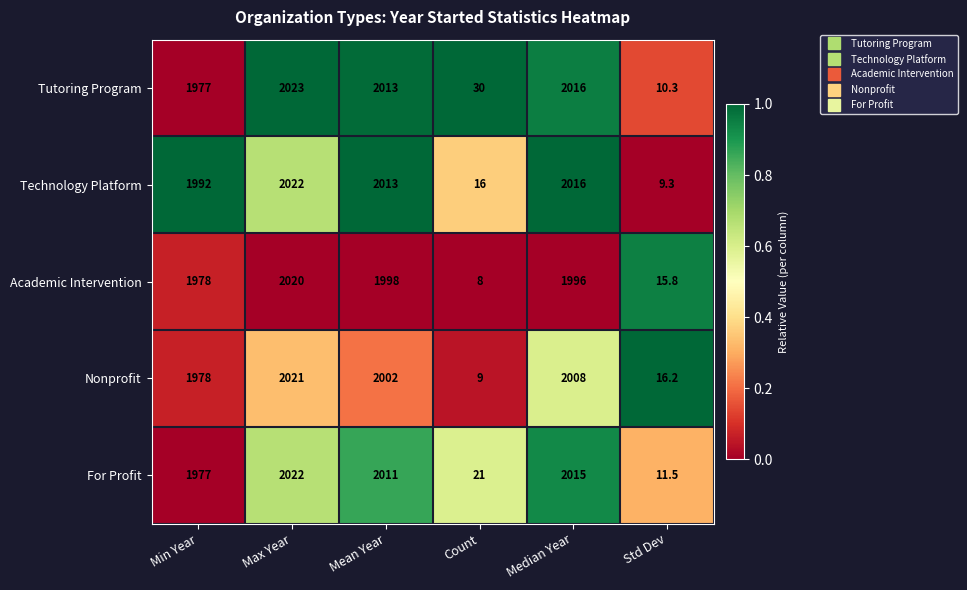

Which series has the largest total across all categories?

Tutoring Program